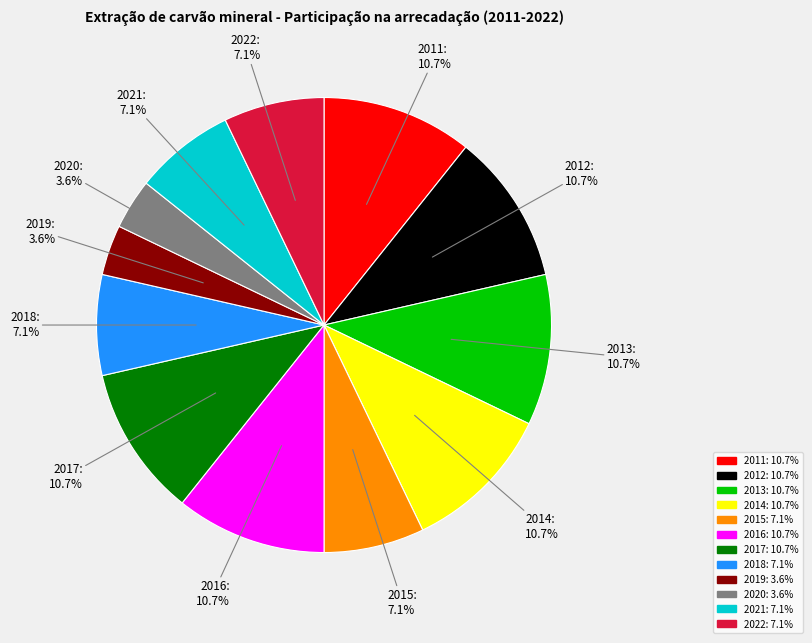

Count the number of slices in the pie.

12